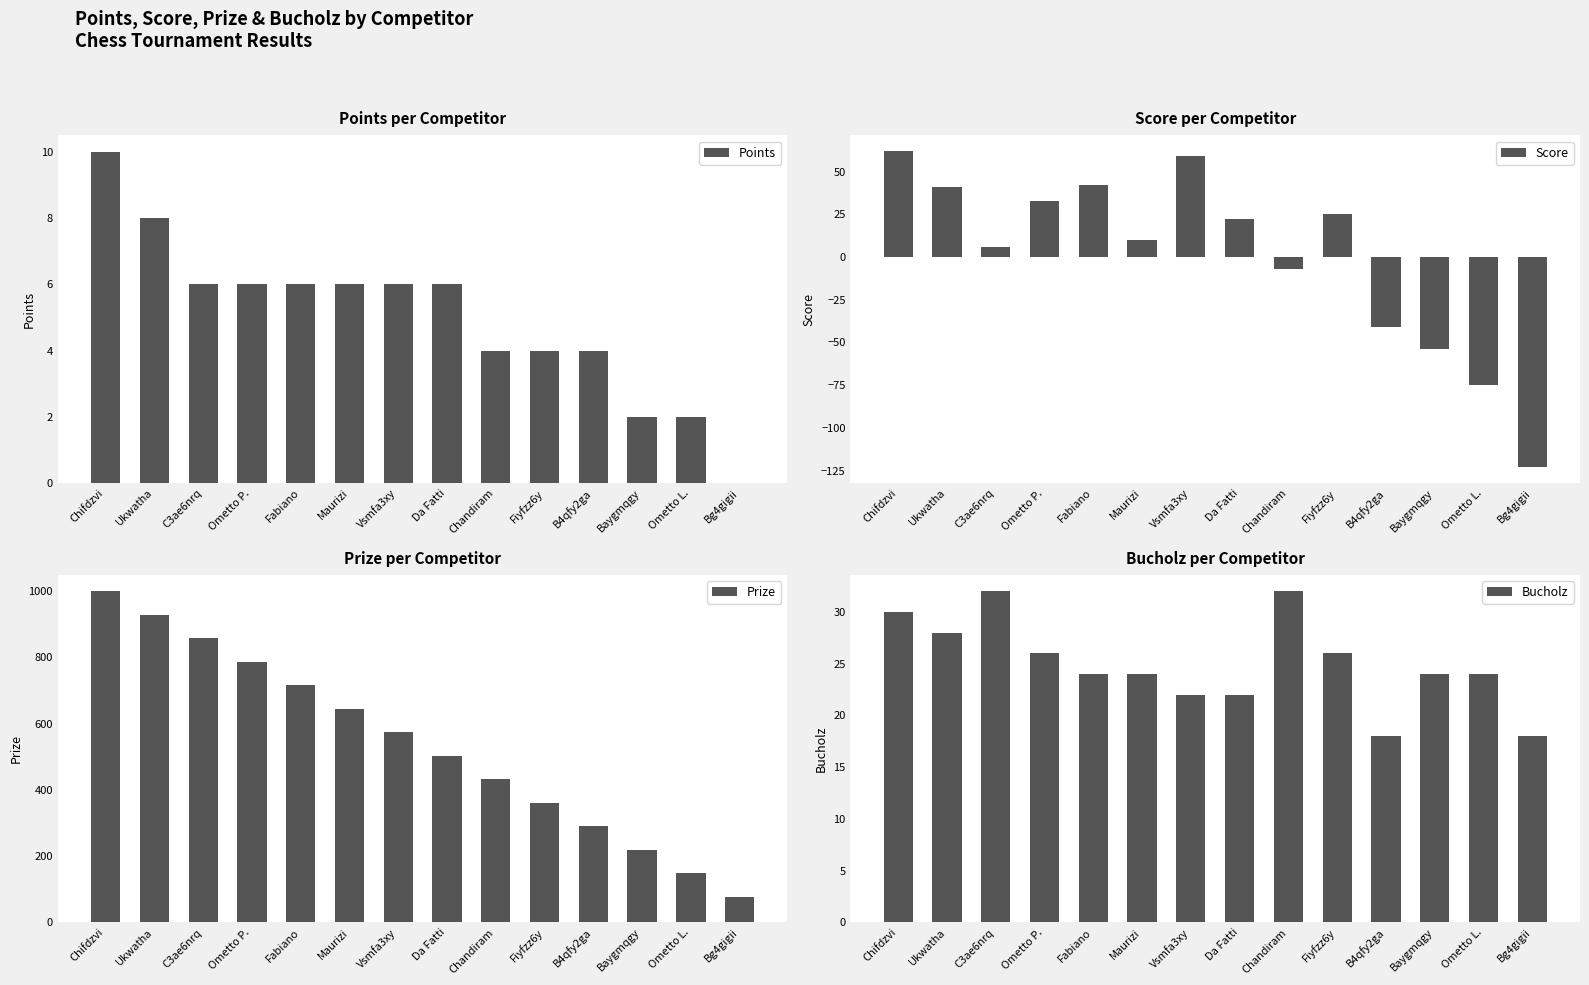

Reading left to right, list all the values displayed in this chart.

Points: Chifdzvi=10	Ukwatha=8	C3ae6nrq=6	Ometto P.=6	Fabiano=6	Maurizi=6	Vsmfa3xy=6	Da Fatti=6	Chandiram=4	Fiyfzz6y=4	B4qfy2ga=4	Baygmqgy=2	Ometto L.=2	Bg4gigii=0
Score: Chifdzvi=62	Ukwatha=41	C3ae6nrq=6	Ometto P.=33	Fabiano=42	Maurizi=10	Vsmfa3xy=59	Da Fatti=22	Chandiram=-7	Fiyfzz6y=25	B4qfy2ga=-41	Baygmqgy=-54	Ometto L.=-75	Bg4gigii=-123
Prize: Chifdzvi=1000	Ukwatha=929	C3ae6nrq=858	Ometto P.=787	Fabiano=716	Maurizi=645	Vsmfa3xy=574	Da Fatti=503	Chandiram=432	Fiyfzz6y=361	B4qfy2ga=290	Baygmqgy=219	Ometto L.=148	Bg4gigii=77
Bucholz: Chifdzvi=30	Ukwatha=28	C3ae6nrq=32	Ometto P.=26	Fabiano=24	Maurizi=24	Vsmfa3xy=22	Da Fatti=22	Chandiram=32	Fiyfzz6y=26	B4qfy2ga=18	Baygmqgy=24	Ometto L.=24	Bg4gigii=18